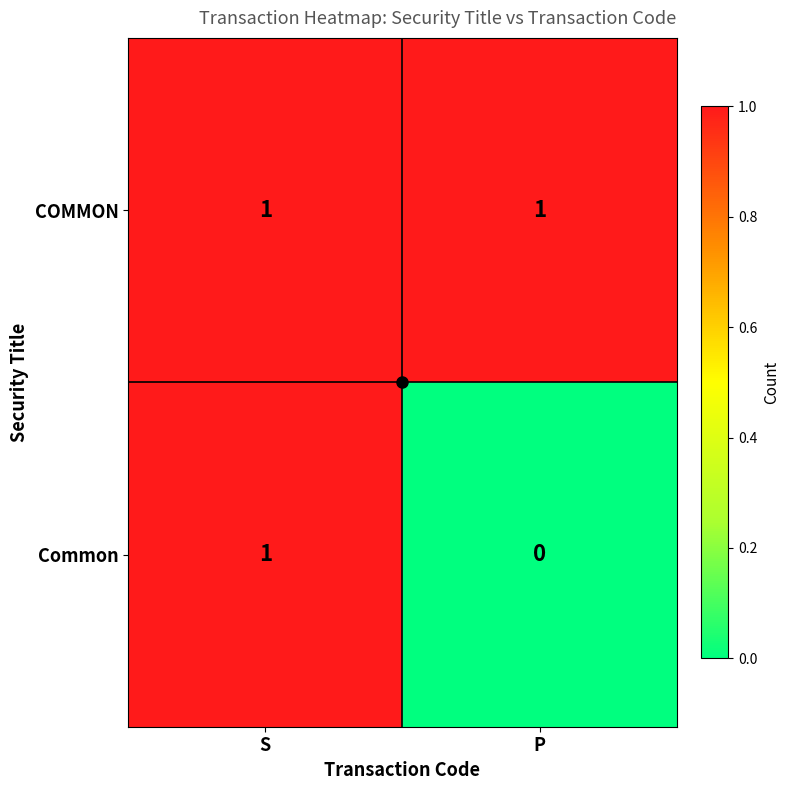

True or false: COMMON has a value of 1 at P.

True